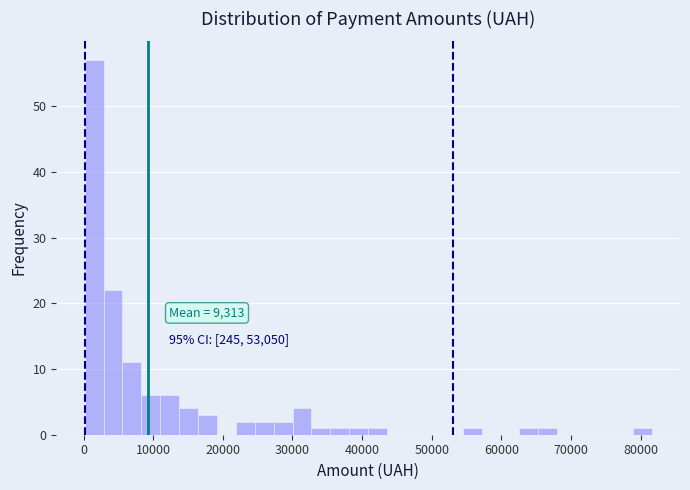

Read against the x-axis, roughly where is the centre of the tallest bar?

2000